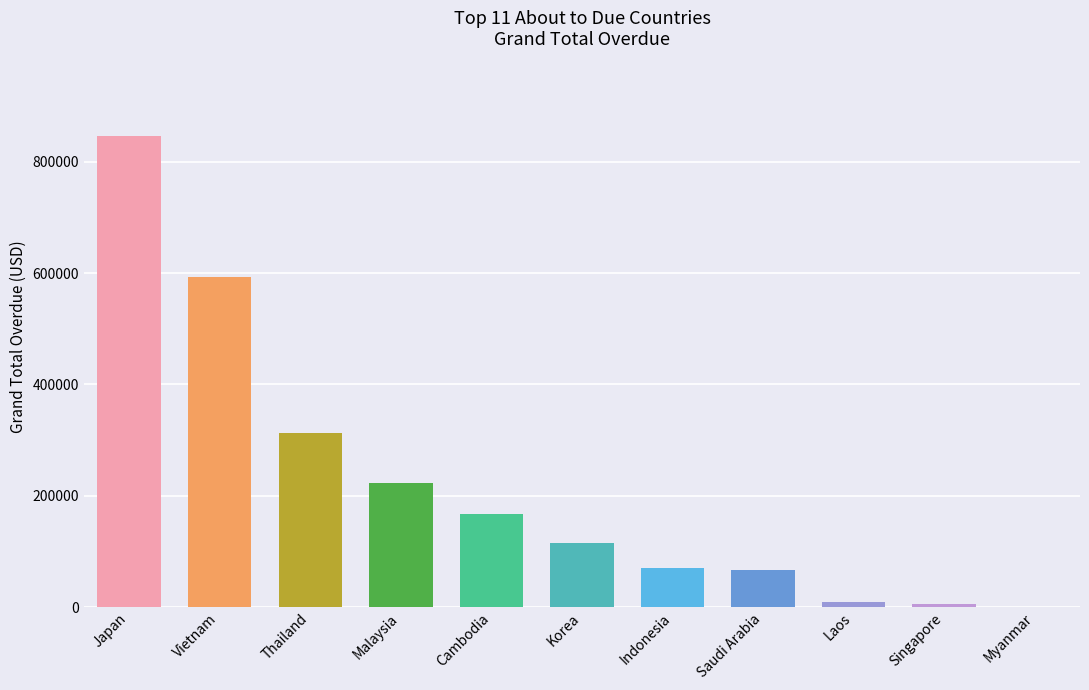

Count the number of values greater than 114670.

6